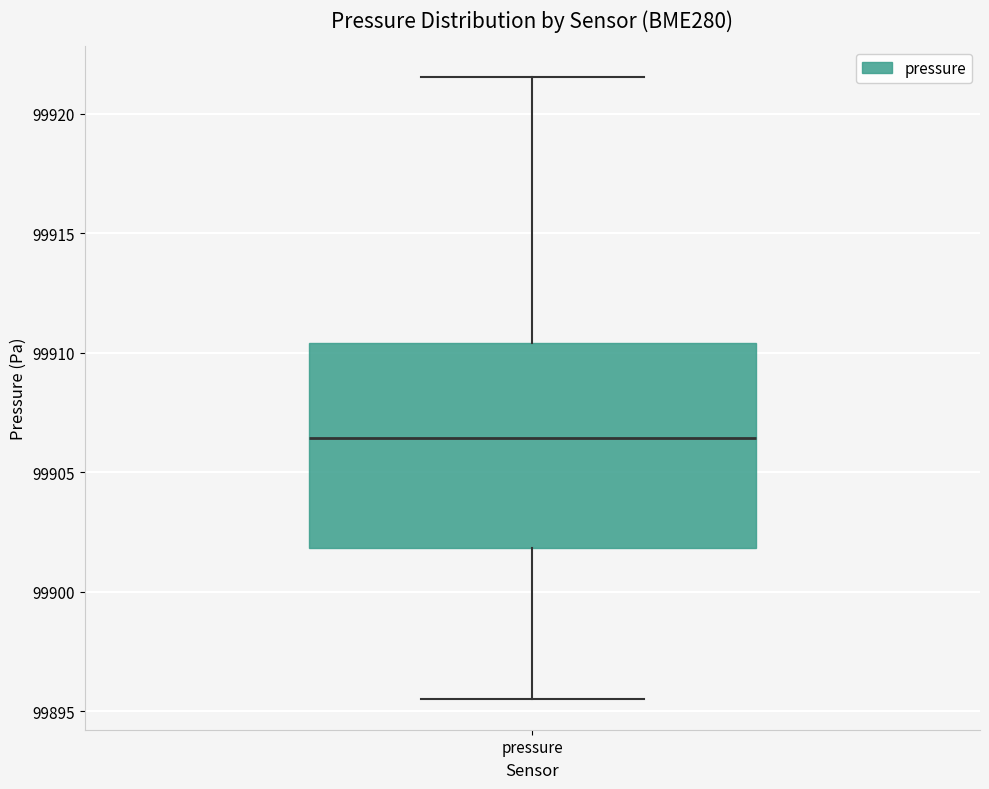

Transcribe this box plot: give where the median line is, the range the box spans, and where the two whiskers end, as read against the y-axis. The values are not printed on the chart, so give them approximately, as read against the axis.

median 99906.5, box 99902.0 to 99910.5, whiskers 99895.5 to 99921.5